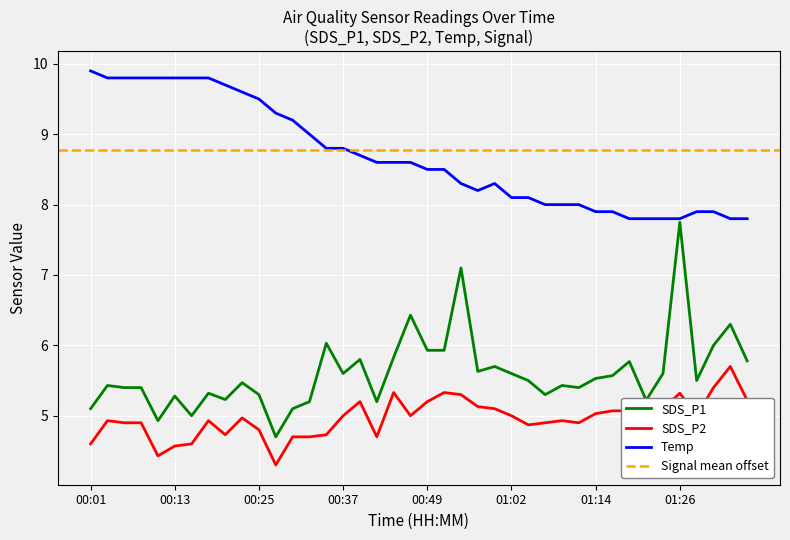

Rank the series at 01:11 from lowest to highest value.

SDS_P2, SDS_P1, Temp